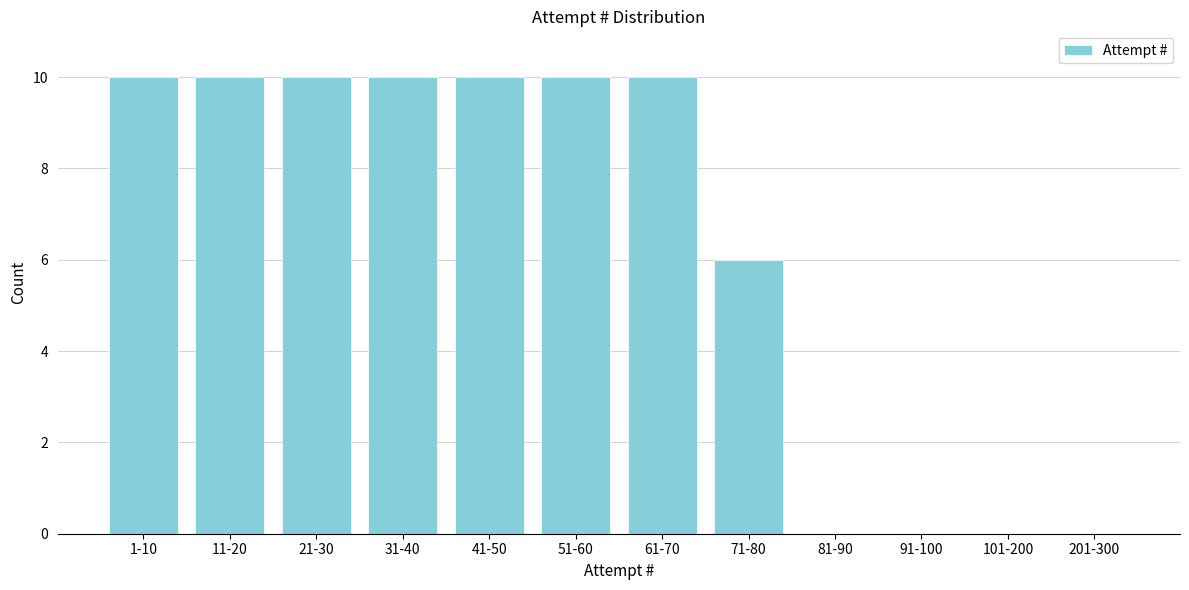

Reading right to left, extract all data points from this chart.

201-300=0	101-200=0	91-100=0	81-90=0	71-80=6	61-70=10	51-60=10	41-50=10	31-40=10	21-30=10	11-20=10	1-10=10